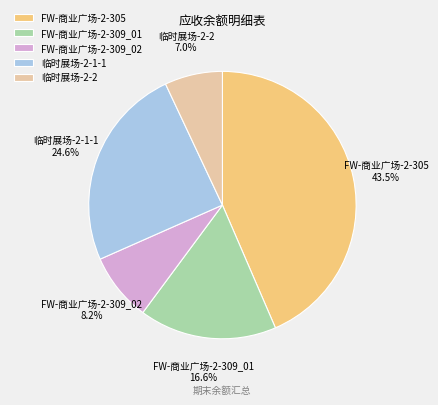

Is the sum of 临时展场-2-1-1 and FW-商业广场-2-305 greater than half?

Yes